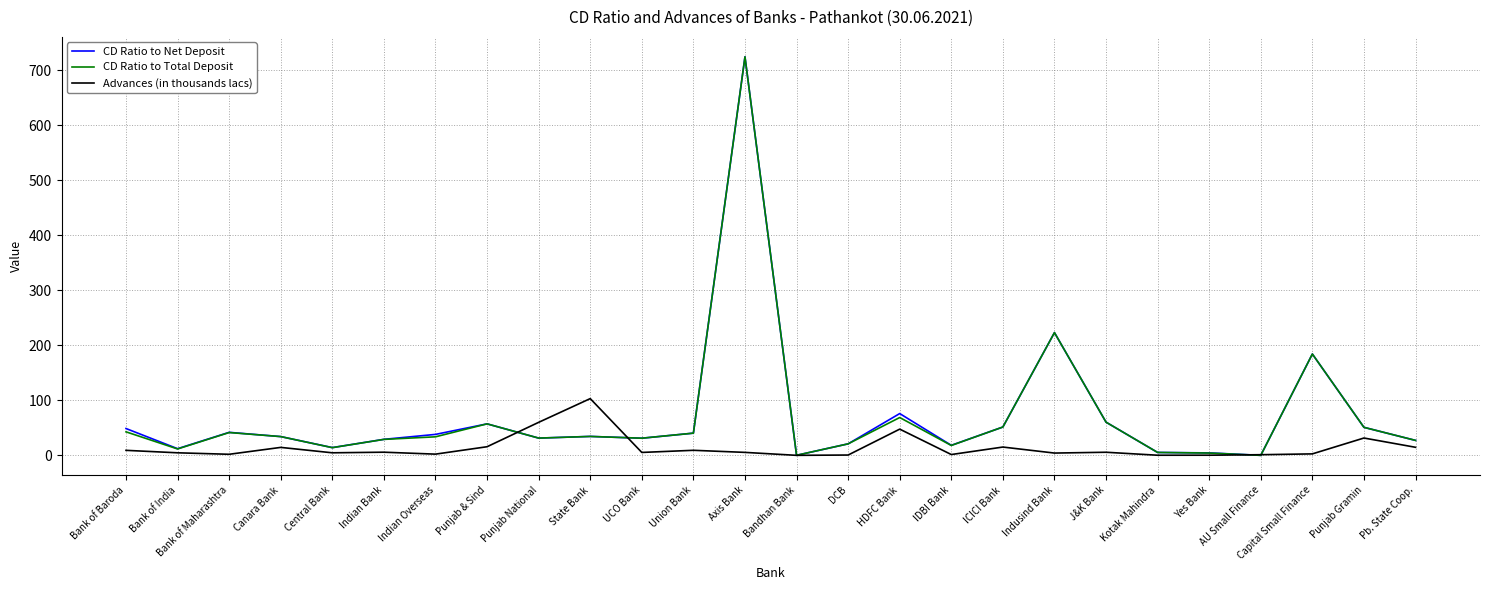

The CD Ratio to Net Deposit series shows 40.4 at Union Bank. True or false?

True